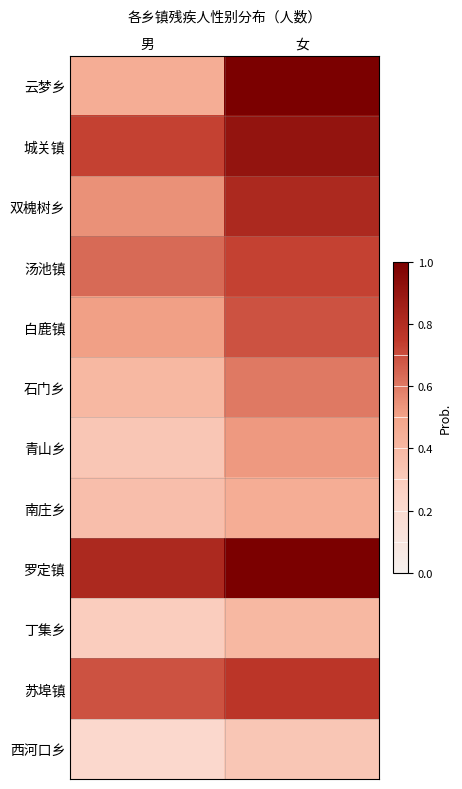

At which category is the sum across all series the highest?

女